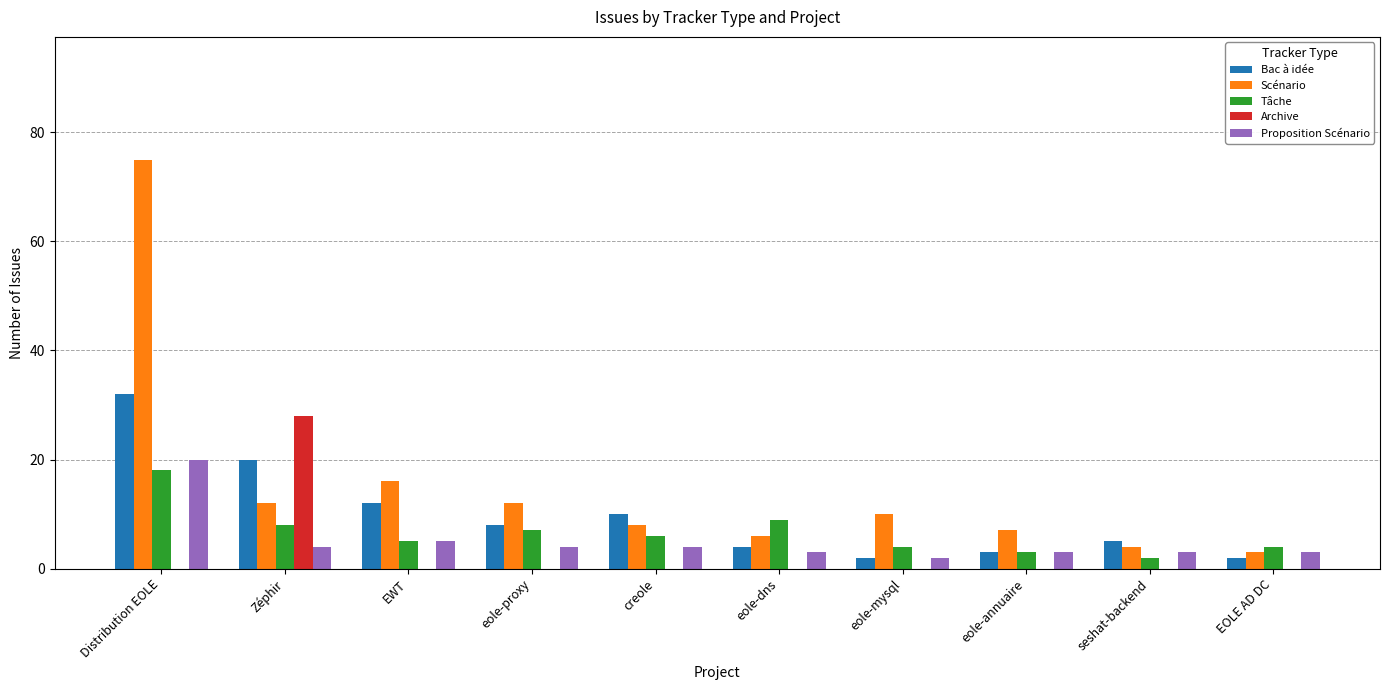

How many categories are shown in the chart?

10